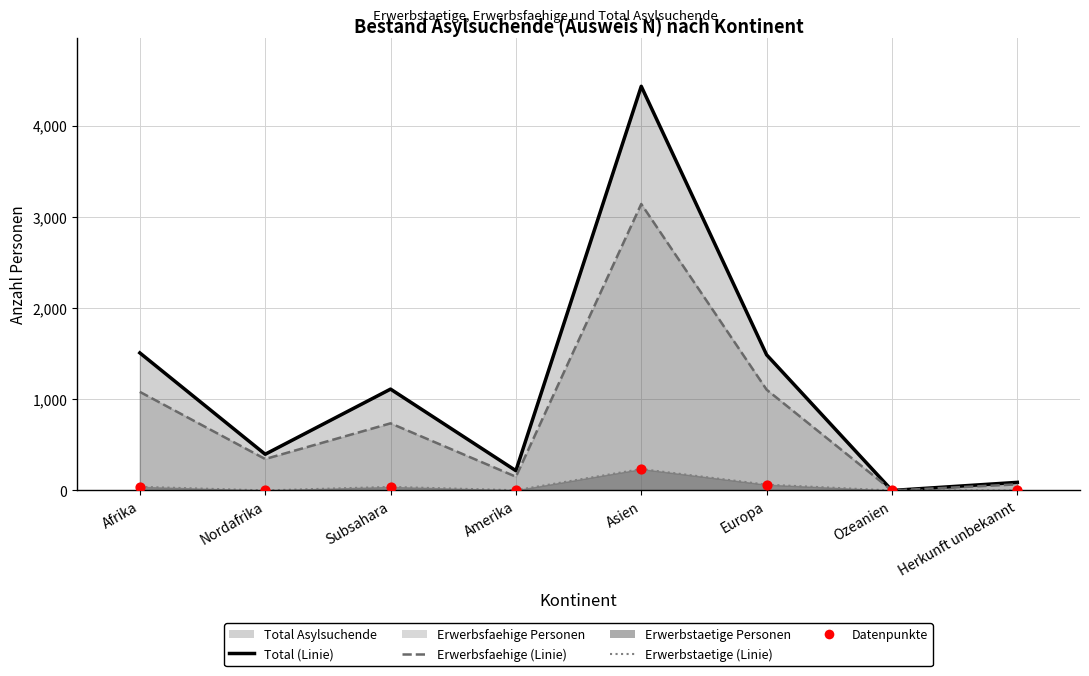

What is the change in value from Afrika to Asien?

+195